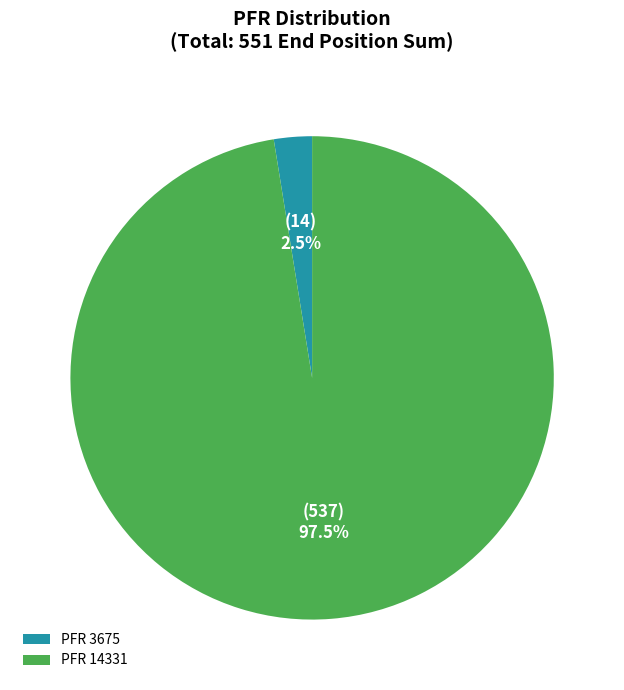

Which has a higher value, PFR 3675 or PFR 14331?

PFR 14331